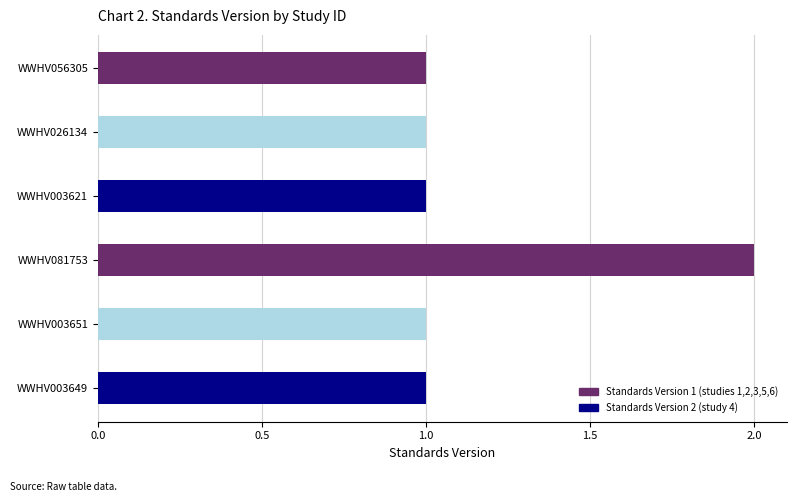

What is the minimum value shown in the chart?

1